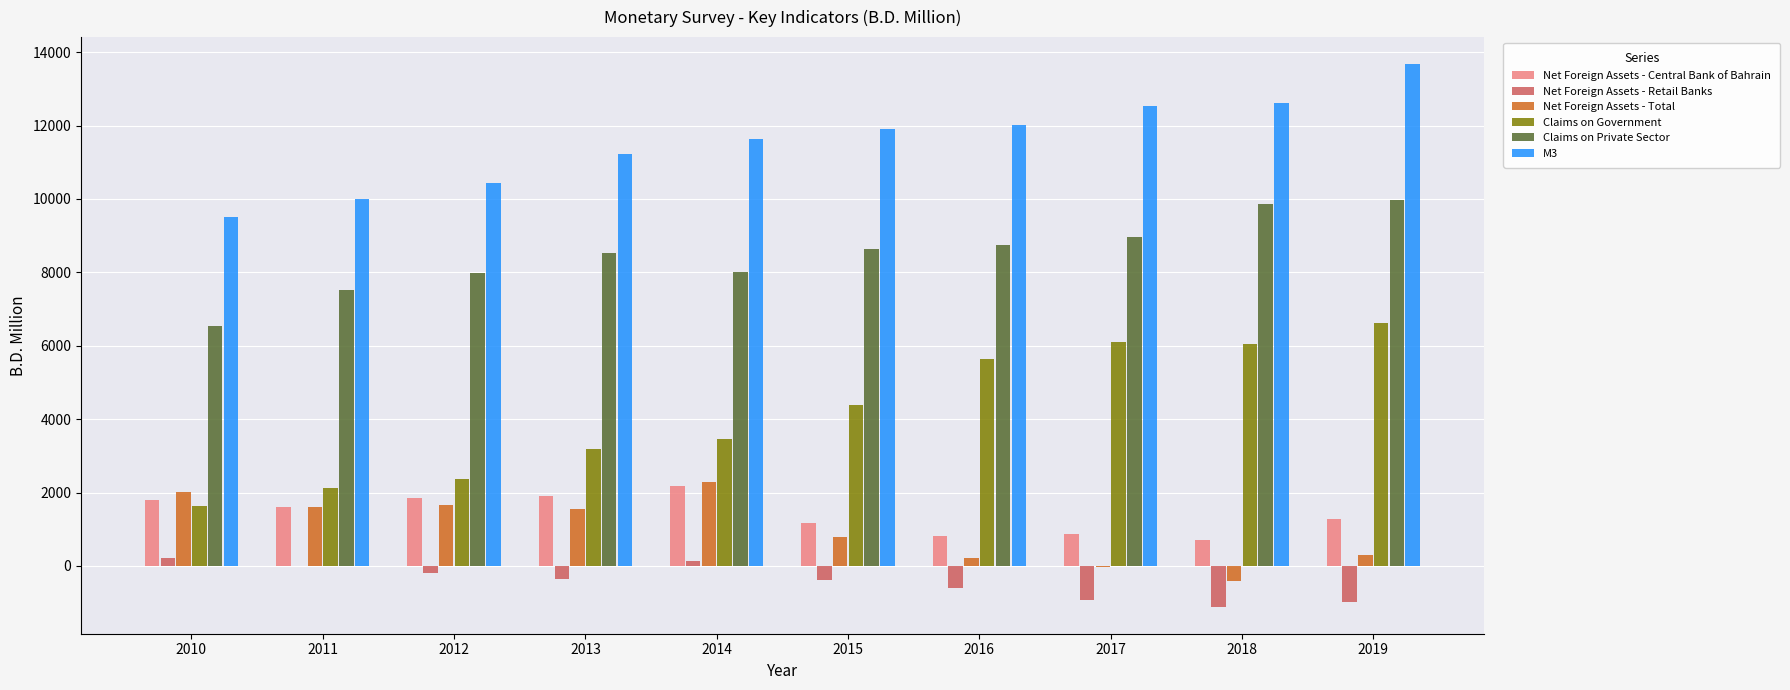

How many values in the Net Foreign Assets - Total series exceed 1542?

5